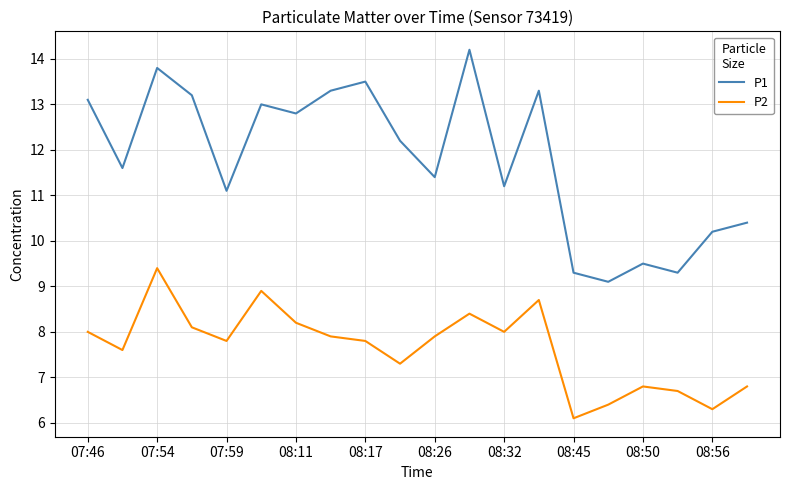

Which series has the largest total across all categories?

P1